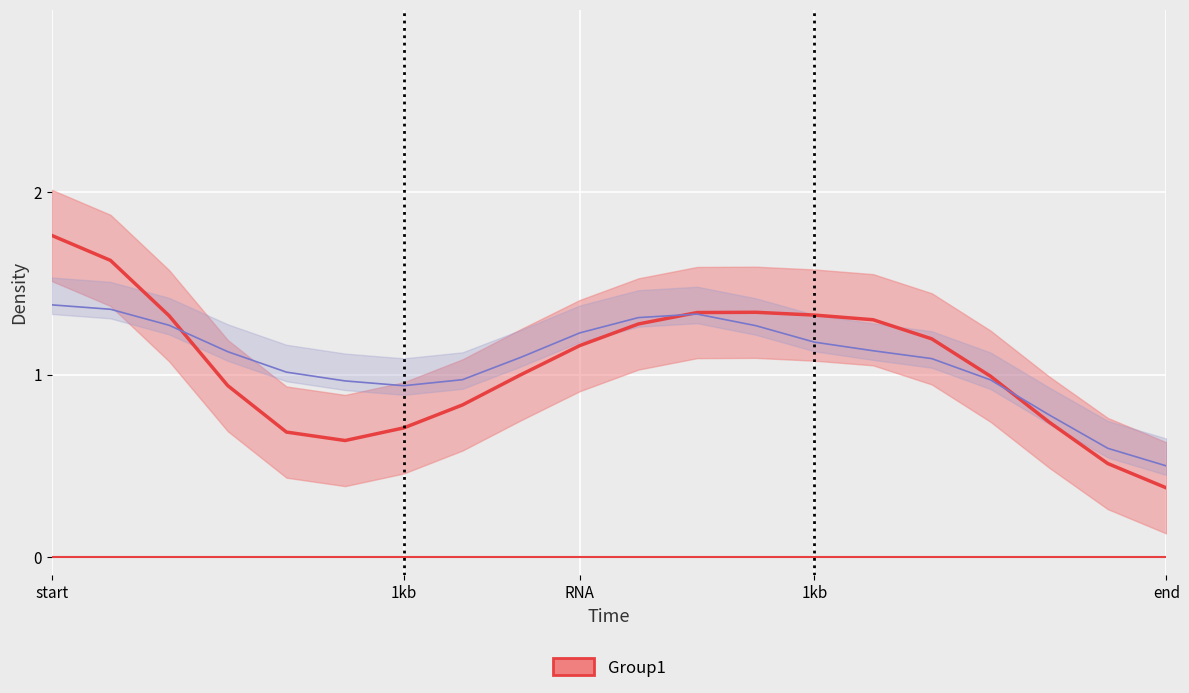

Read the value at 14.

1.3